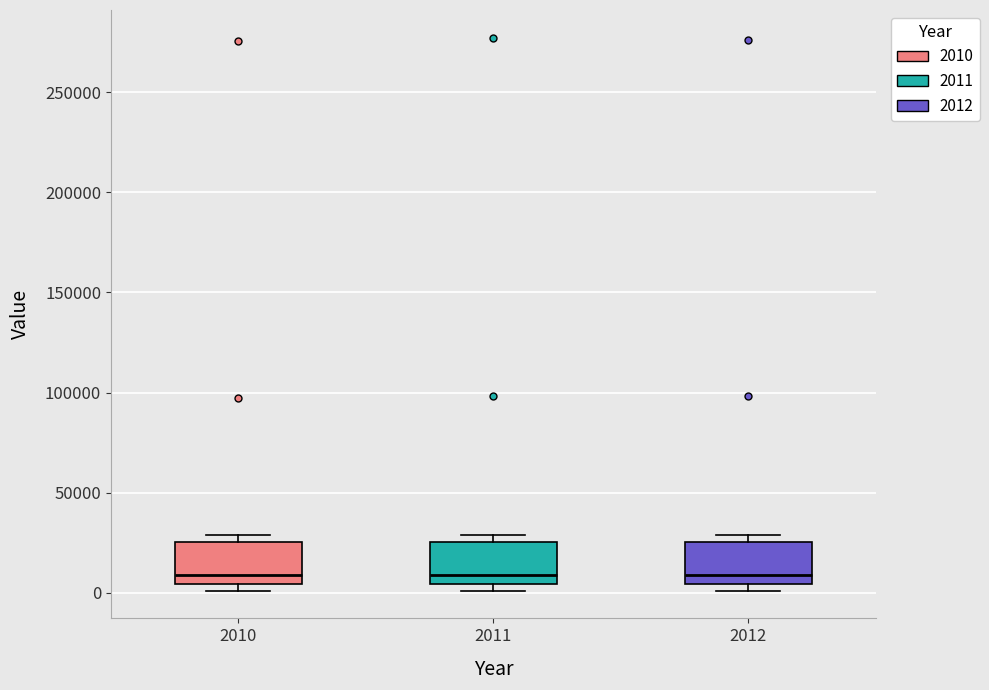

Reading left to right, transcribe this box plot: for each box, give where its median line is, the range the box spans, and where its two whiskers end, as read against the y-axis. The values are not printed on the chart, so give them approximately, as read against the axis.

2010: median 10000, box 5000 to 25000, whiskers 0 to 30000
2011: median 10000, box 5000 to 25000, whiskers 0 to 30000
2012: median 10000, box 5000 to 25000, whiskers 0 to 30000